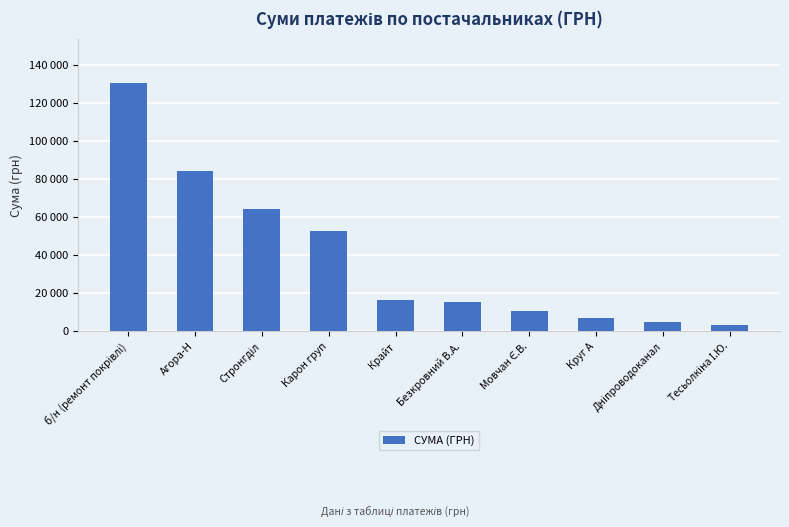

Reading left to right, transcribe all the data shown in this chart.

130379.7	84360.6	64293.0	52936.8	16282.1	15346.9	10854.2	7185.4	4730.0	3387.1